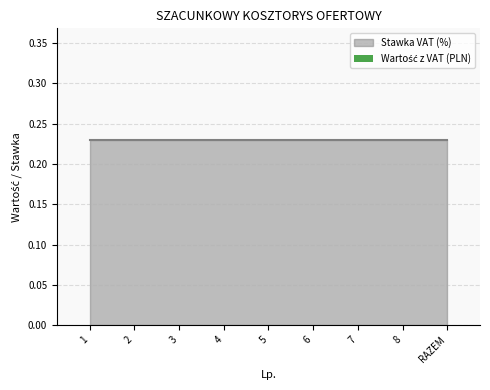

What is the sum of all Stawka VAT (w %) values?

2.1